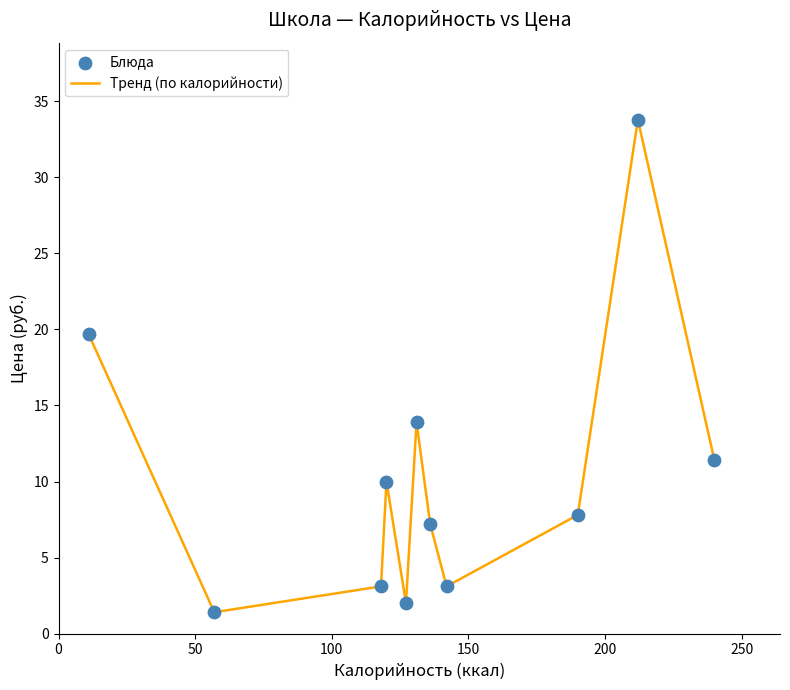

What is the minimum value shown in the chart?

1.4